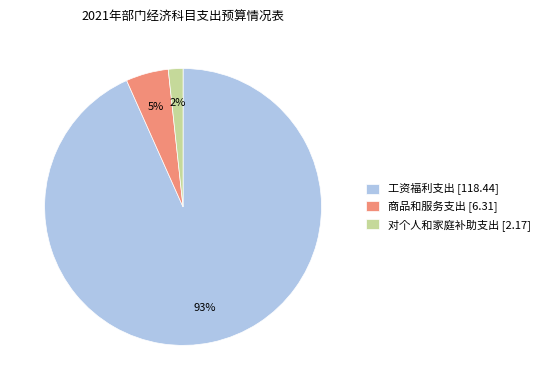

Which category has the smallest portion of the pie?

对个人和家庭补助支出